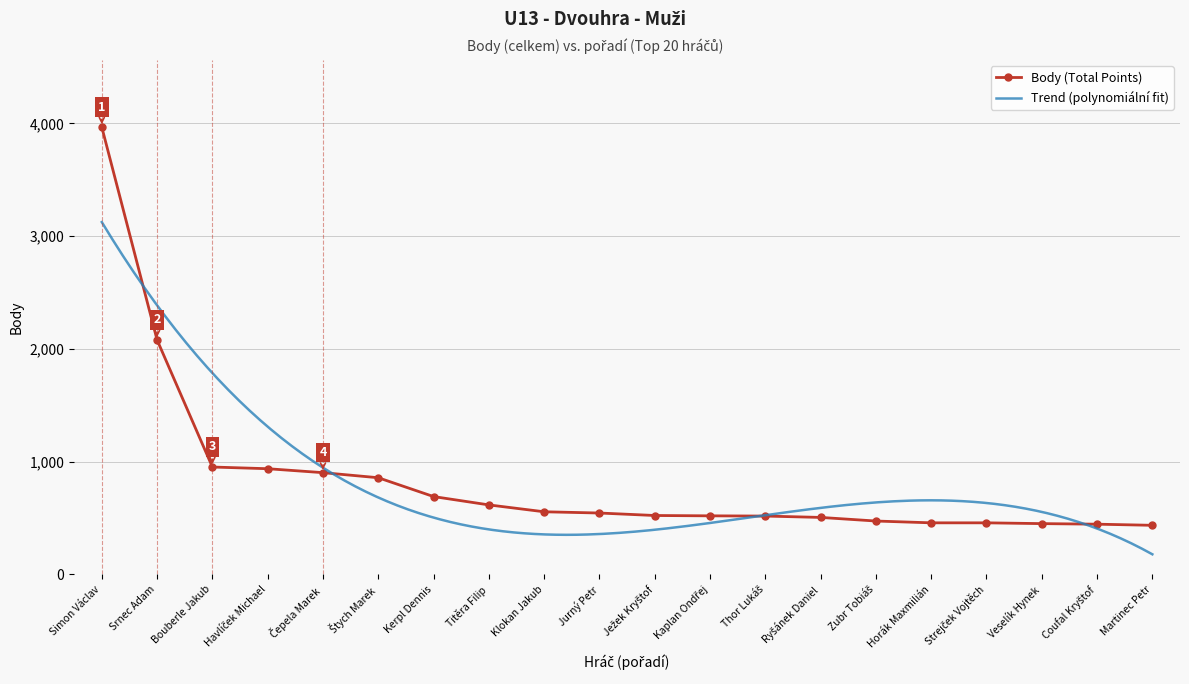

List the labels in order of value, smallest first.

20, 19, 18, 16, 17, 15, 14, 13, 12, 11, 10, 9, 8, 7, 6, 5, 4, 3, 2, 1